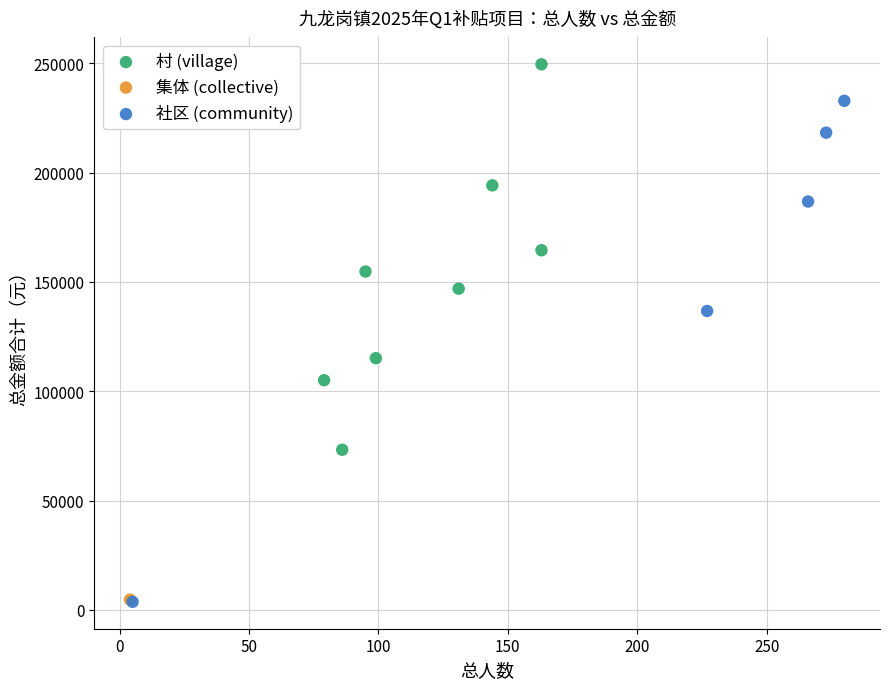

What are all the series names shown in the legend?

村 (village), 集体 (collective), 社区 (community)